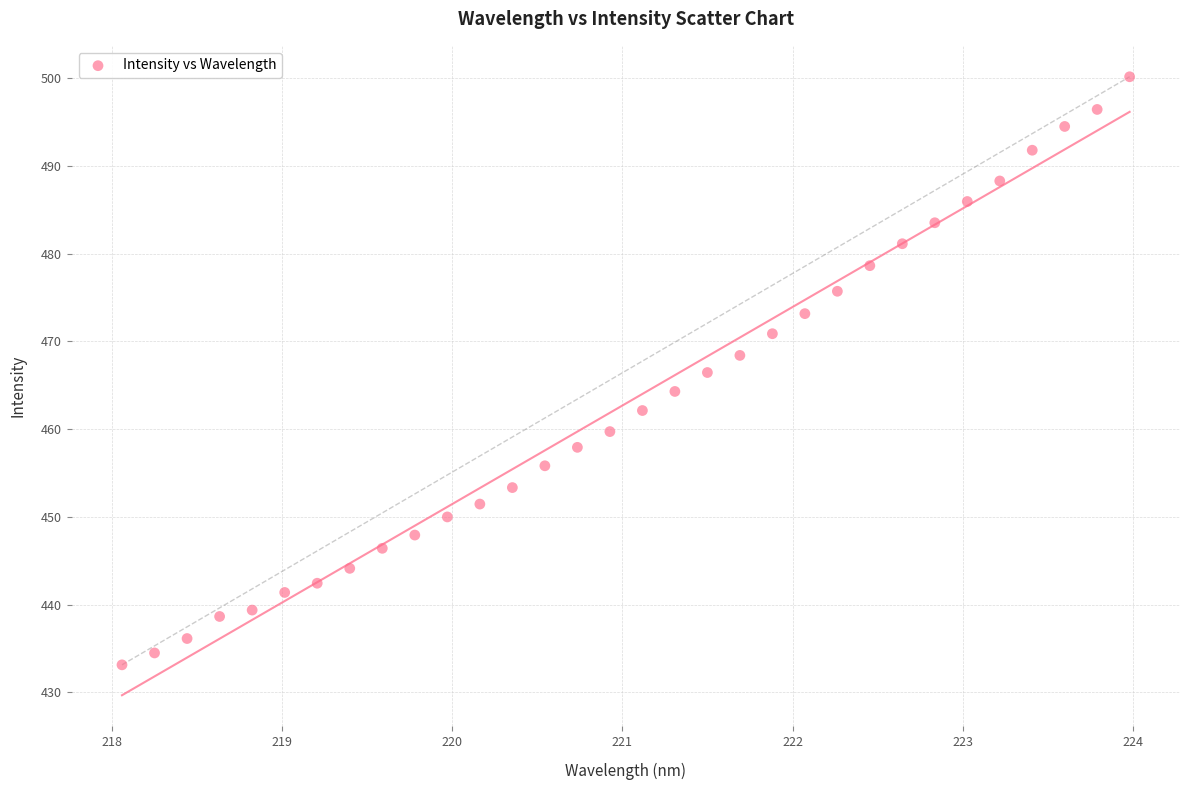

What is the range of Y values (max minus min)?

67.1